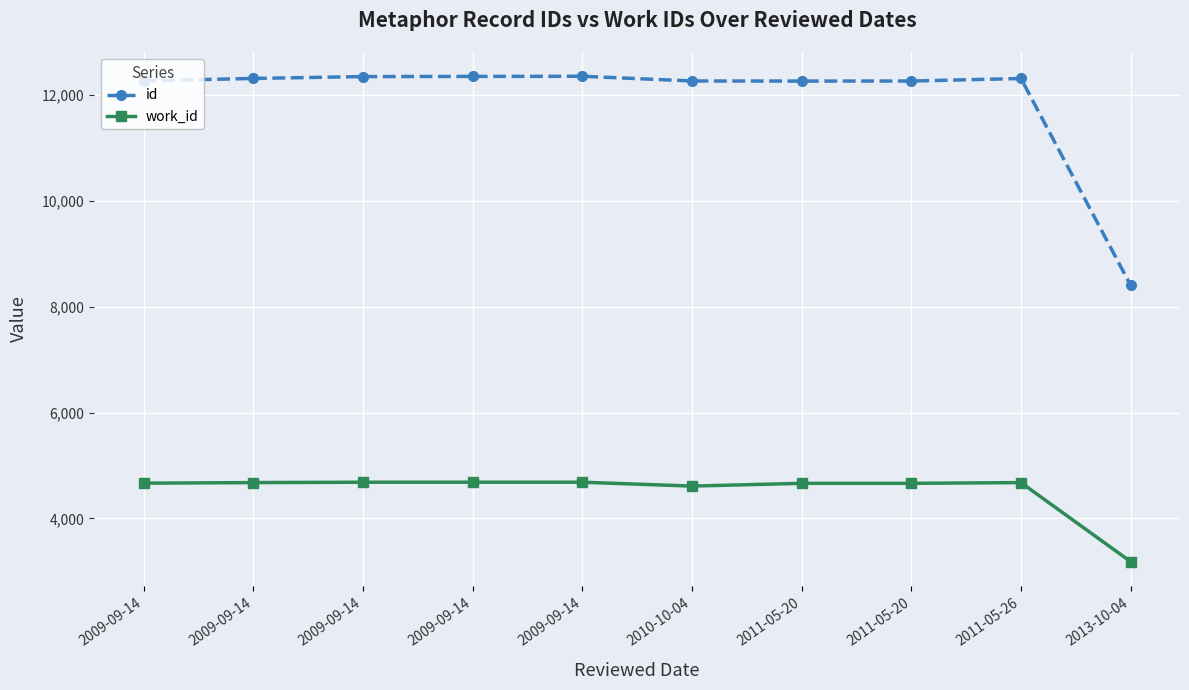

True or false: id and work_id cross at least once.

False